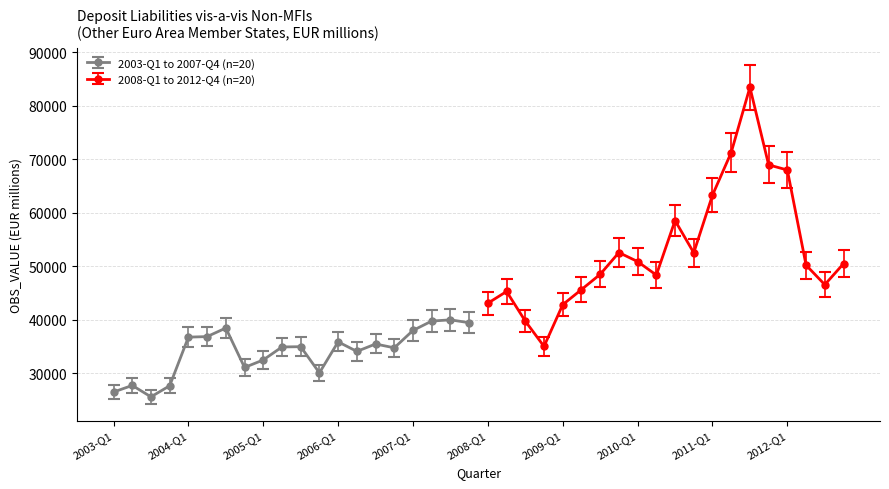

What is the highest value of the 2003-Q1 to 2007-Q4 (n=20) series?

39993.6